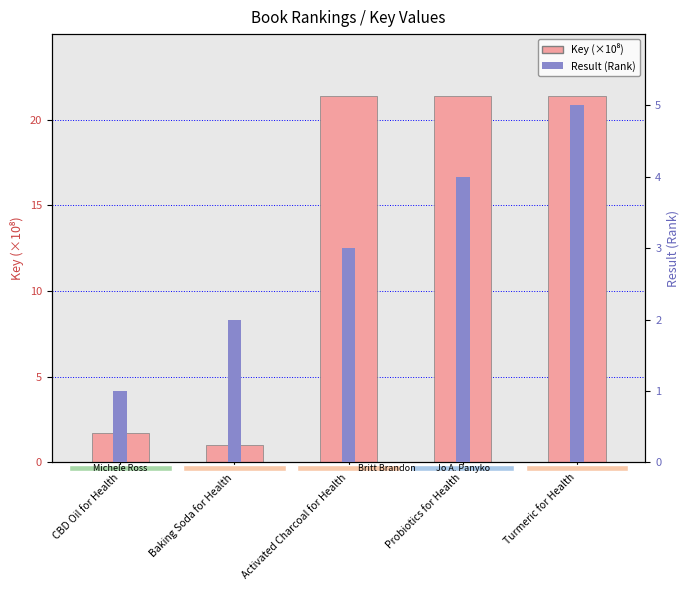

What position from the left is CBD Oil for Health?

1